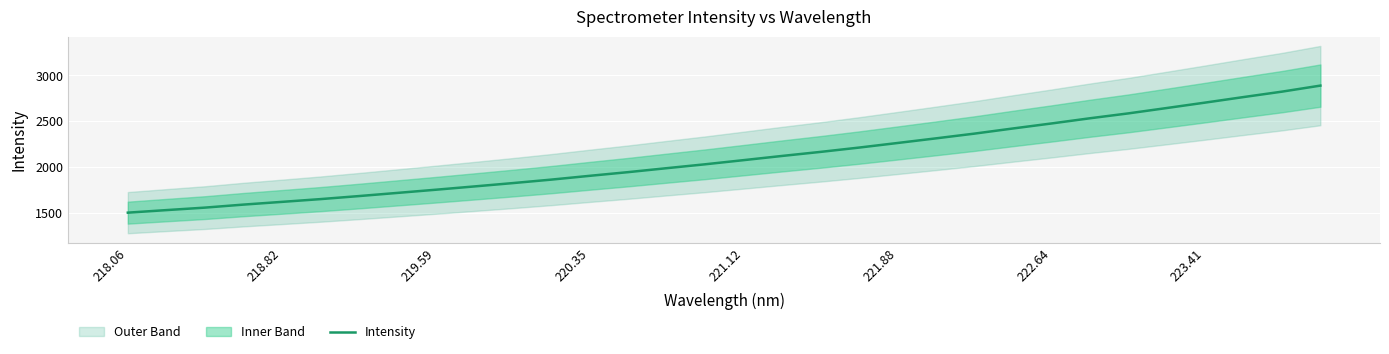

What is the value of the 31st point from the left?

2822.2